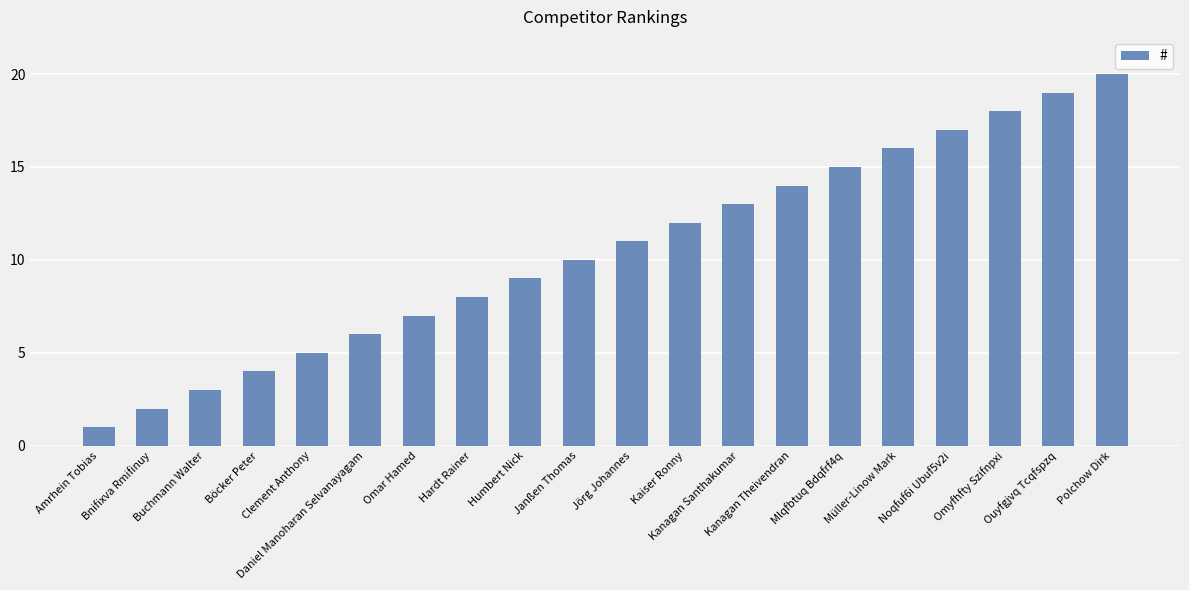

How many data points does each series have?

20